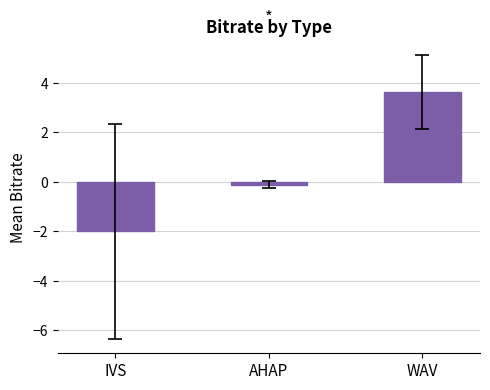

Where is the data nearest to the value 0?

AHAP